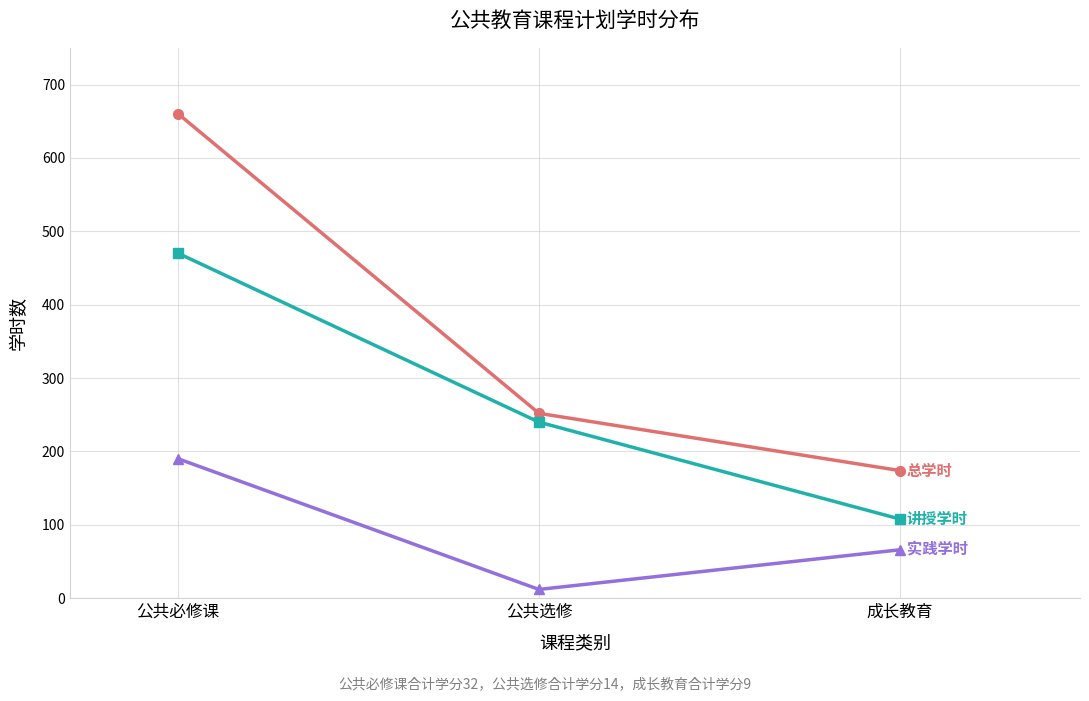

What is the label of the 3rd point from the right?

公共必修课